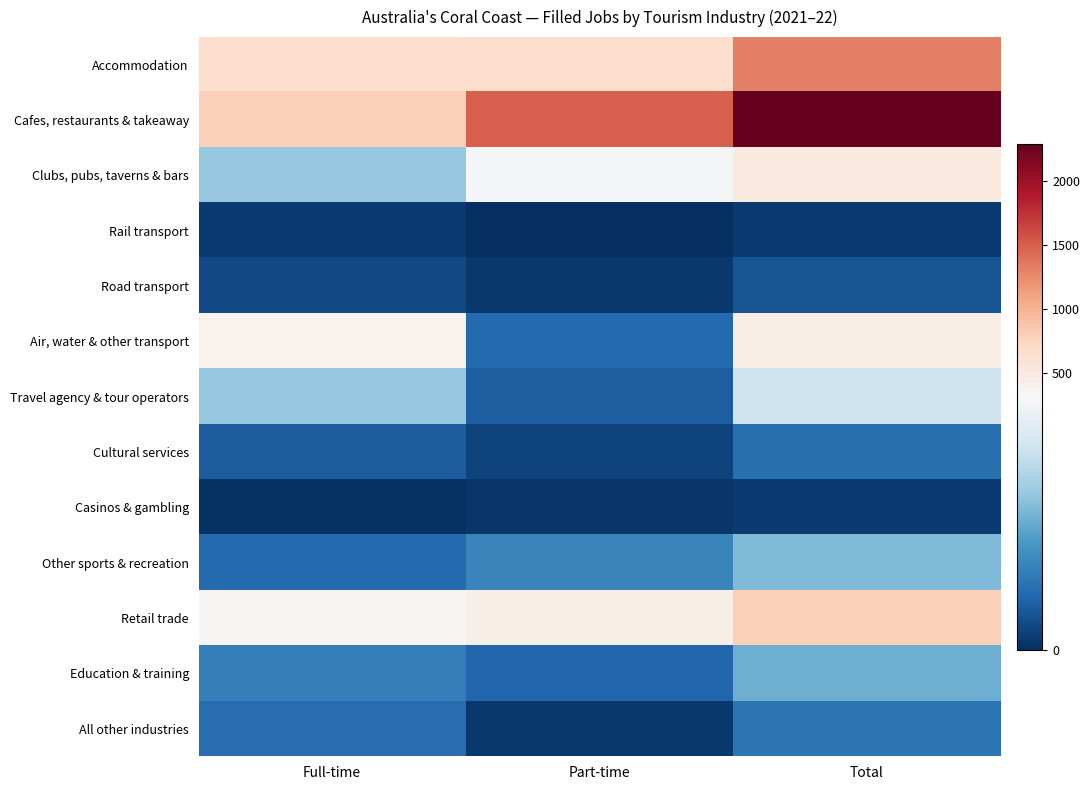

What is the spread (max minus min) of values at Full-time?

785.9